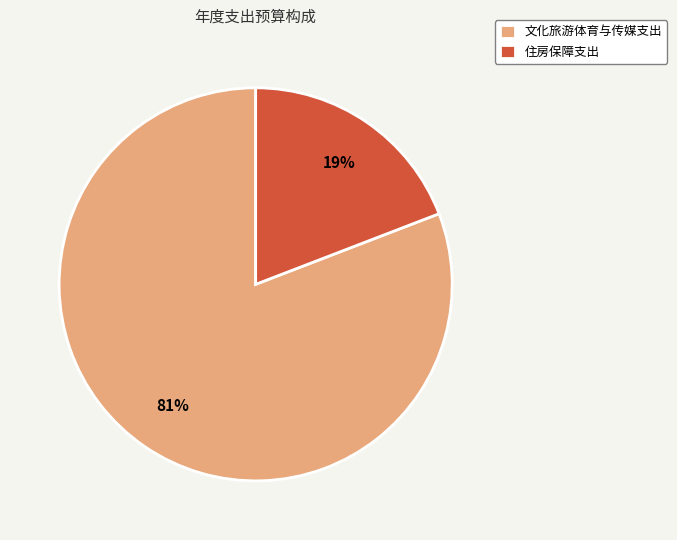

Is there a majority slice in this chart?

Yes